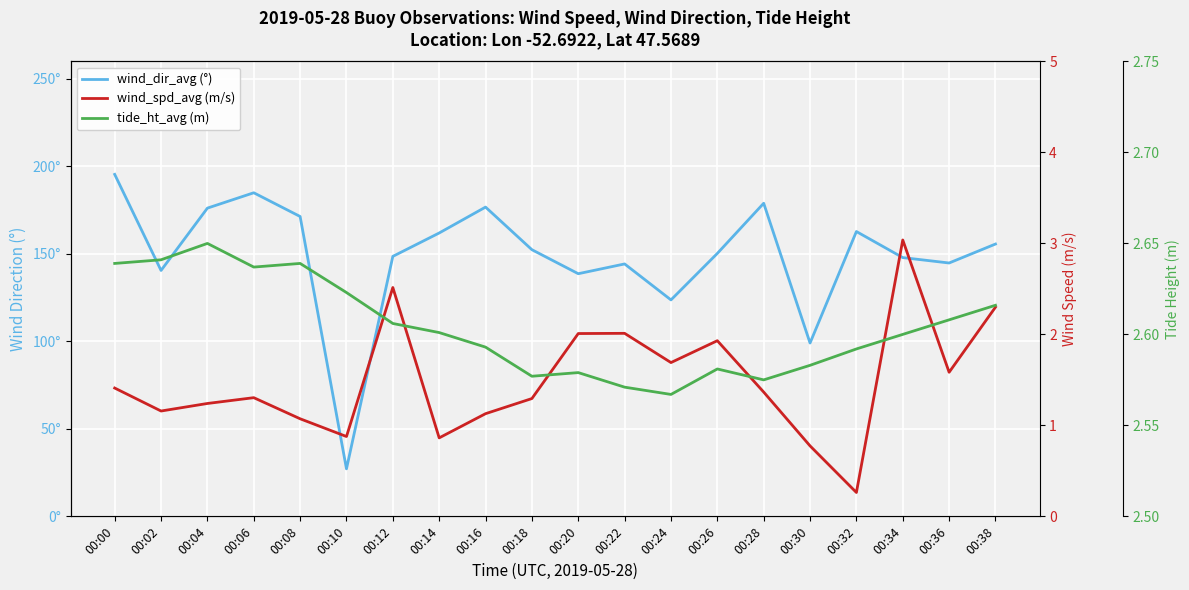

What is the value of the wind_dir_avg (°) point at the 19th from the left?

144.8